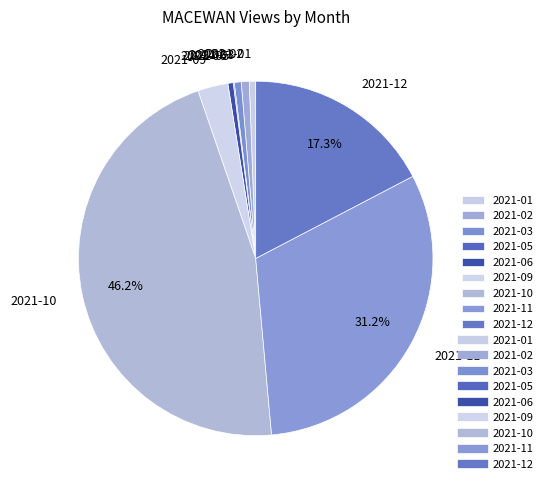

Combined, do 2021-03 and 2021-09 account for over 50%?

No